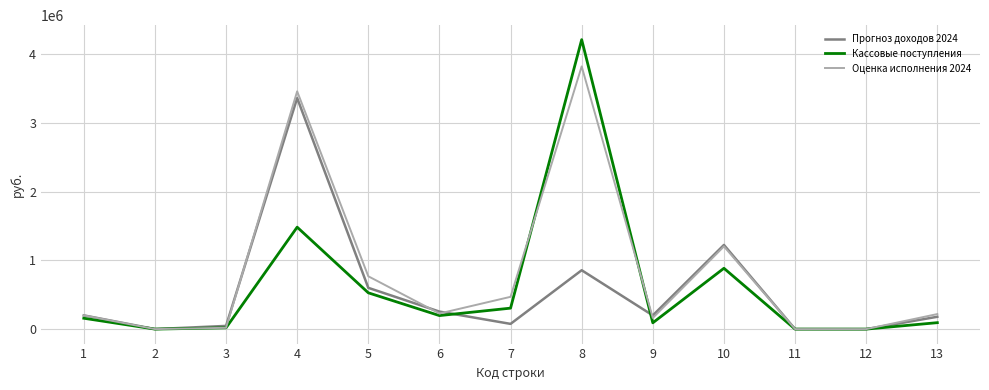

At which category is the sum across all series the highest?

8